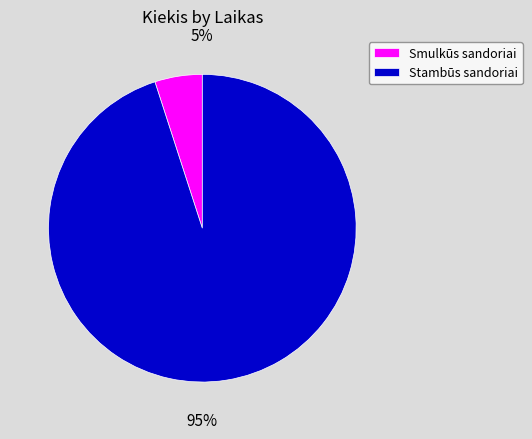

Is the sum of Smulkūs sandoriai and Stambūs sandoriai greater than half?

Yes